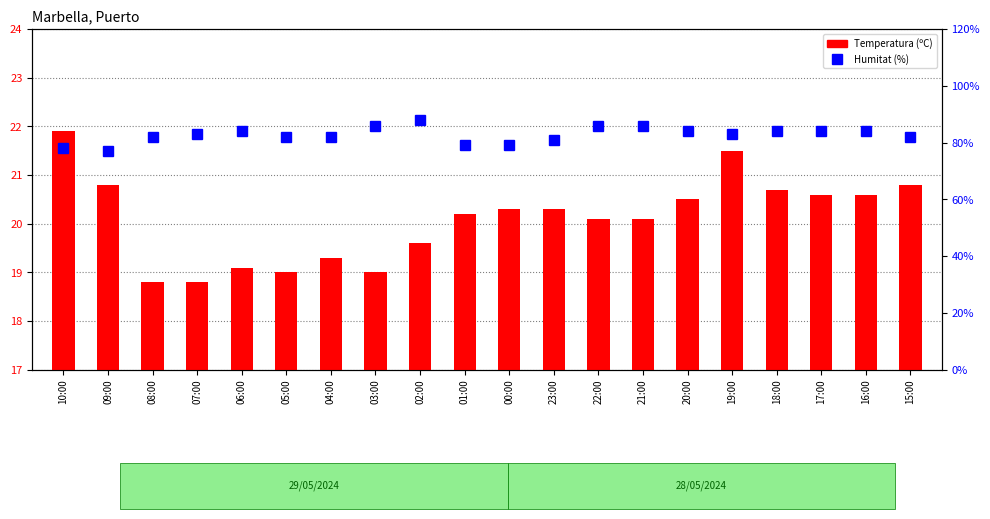

What is the highest value of the Temperatura (ºC) series?

21.9